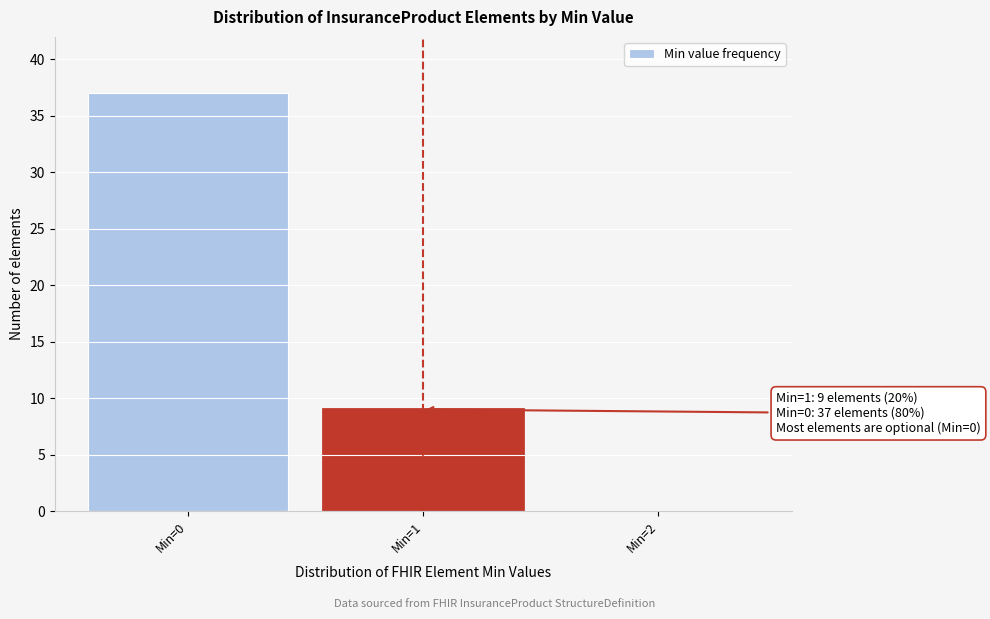

Reading left to right, list all the values displayed in this chart.

Min=0=37	Min=1=9	Min=2=0